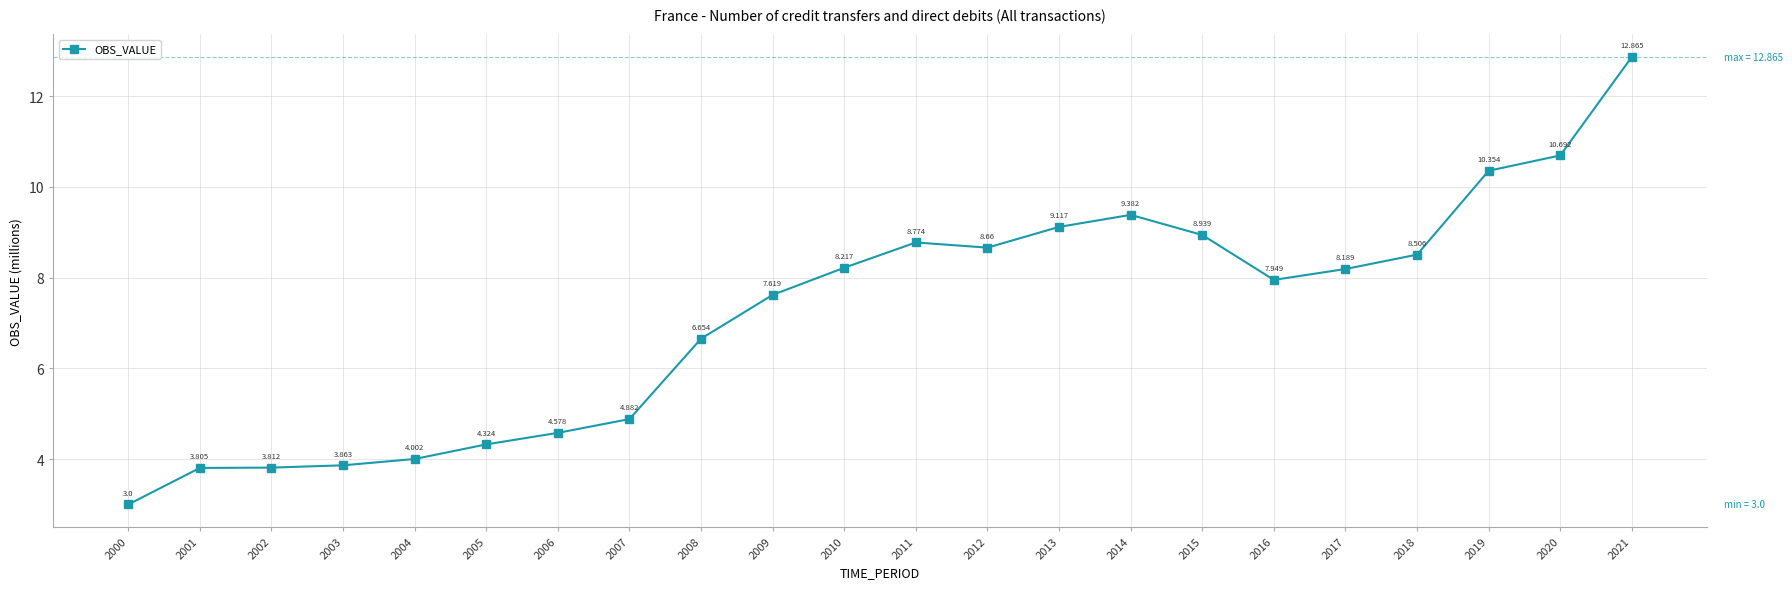

How many lines are shown in the chart?

1